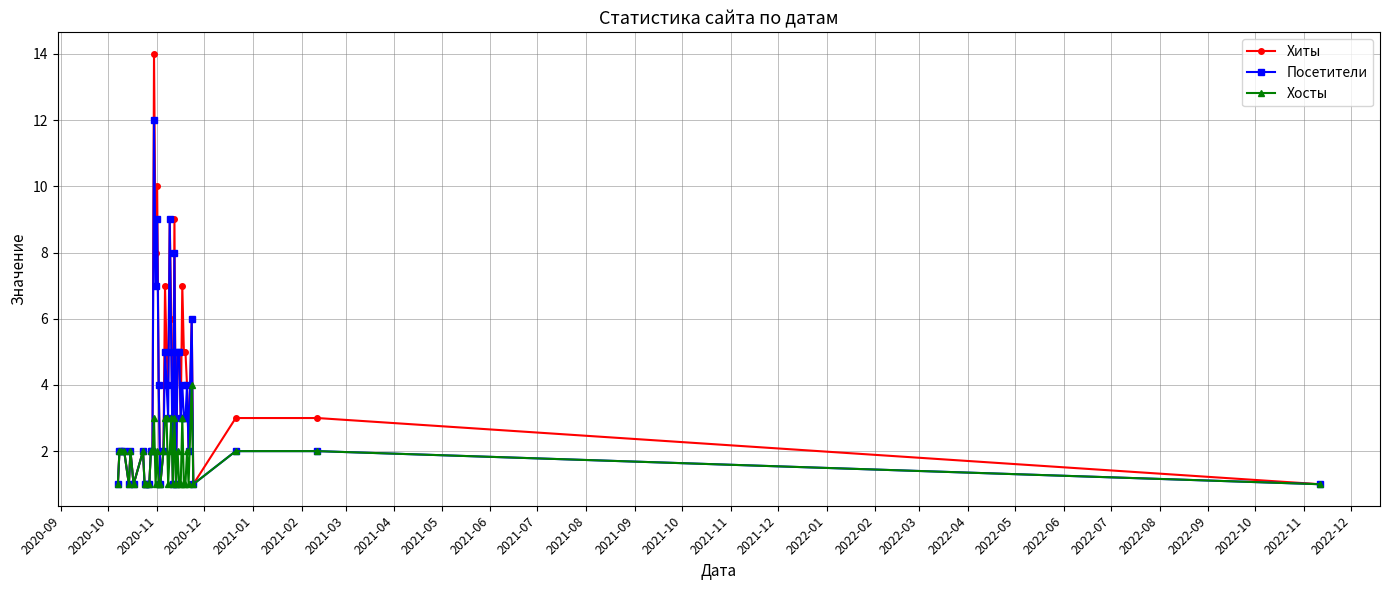

What is the highest value of the Хиты series?

14